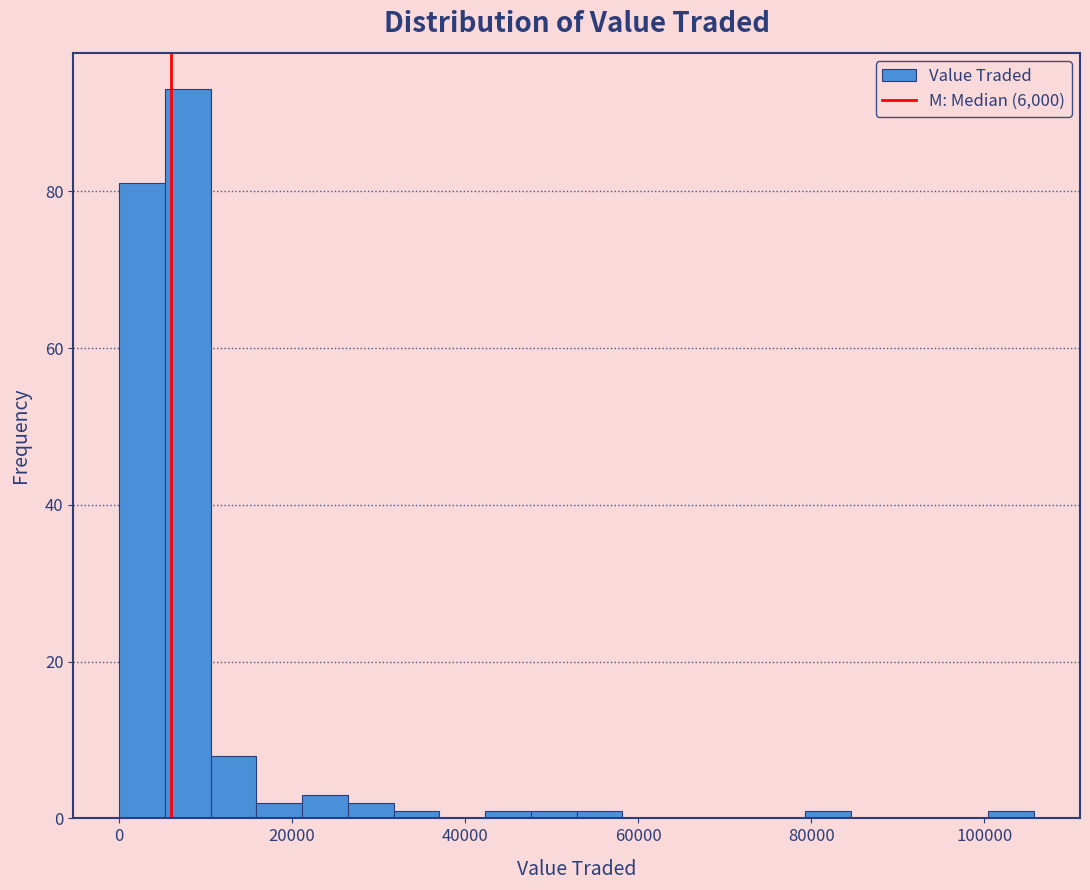

Read against the x-axis, roughly where is the centre of the tallest bar?

8000